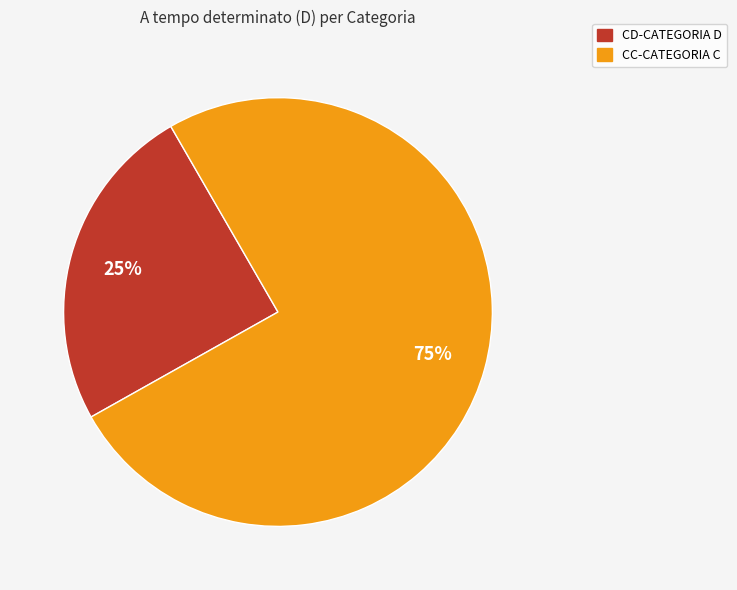

Is there any slice that represents more than half of the pie?

Yes